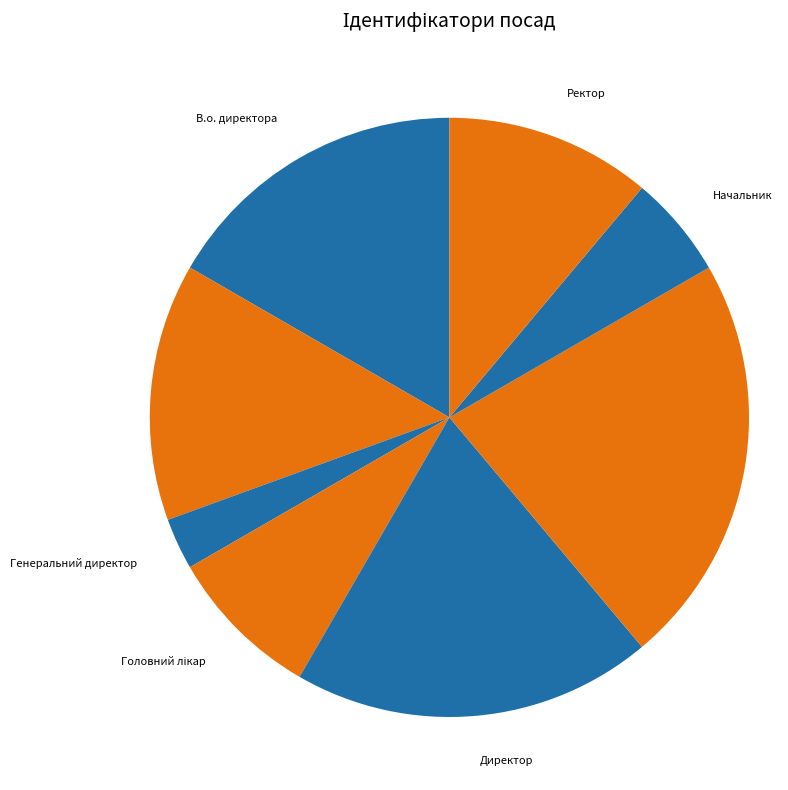

Between Директор and Начальник, which is larger?

Директор